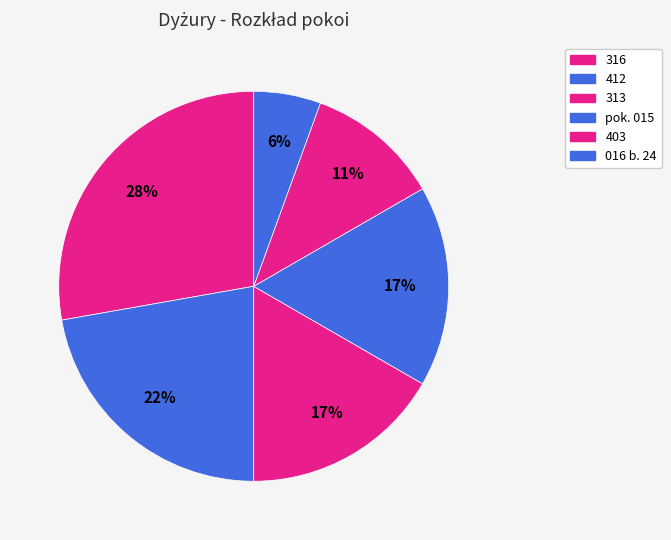

Count the number of slices in the pie.

6